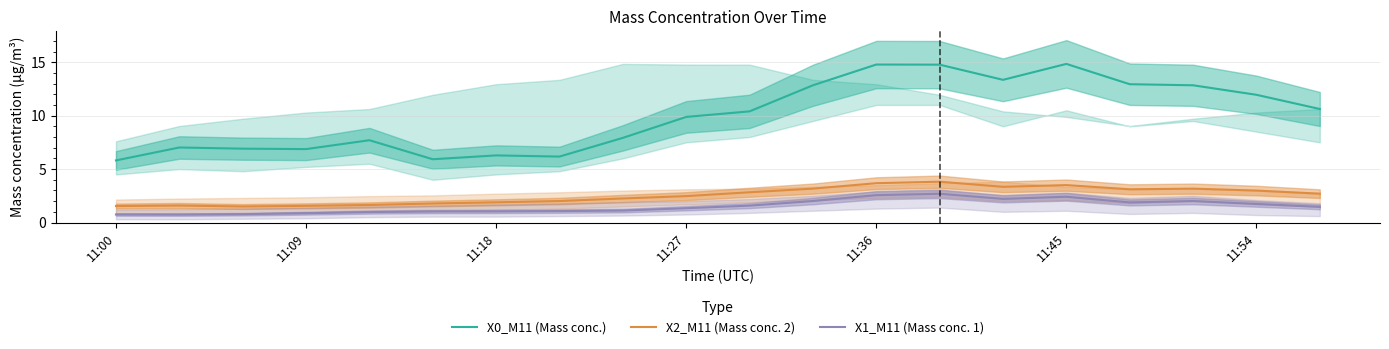

What is the lowest value of the X0_M11 (Mass conc.) series?

5.8